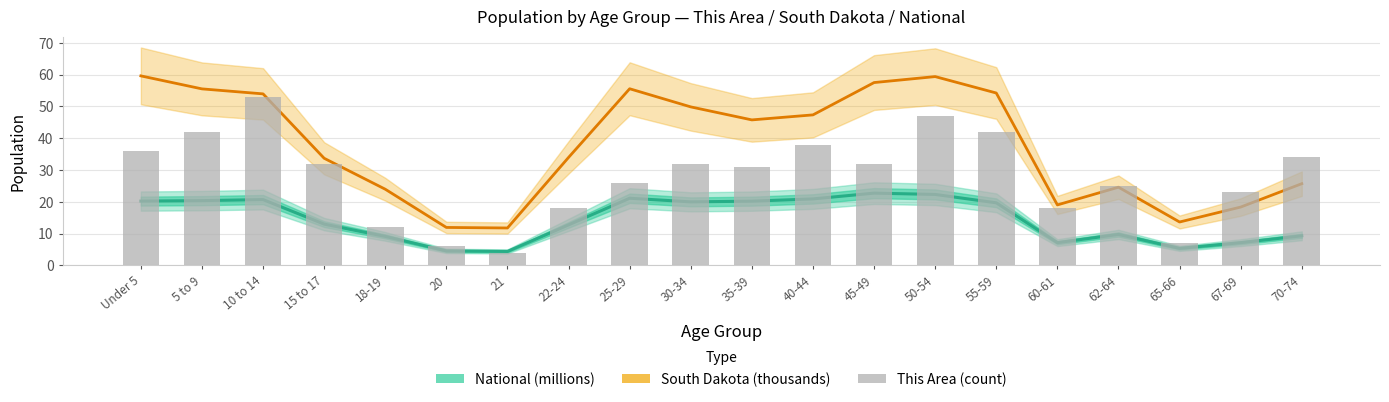

Reading left to right, transcribe all the data shown in this chart.

South Dakota (thousands): 59.6	55.5	54.0	33.7	23.9	11.9	11.7	34.0	55.6	49.9	45.8	47.3	57.5	59.4	54.2	19.0	24.6	13.6	18.3	25.7
This Area (count): 36.0	42.0	53.0	32.0	12.0	6.0	4.0	18.0	26.0	32.0	31.0	38.0	32.0	47.0	42.0	18.0	25.0	7.0	23.0	34.0